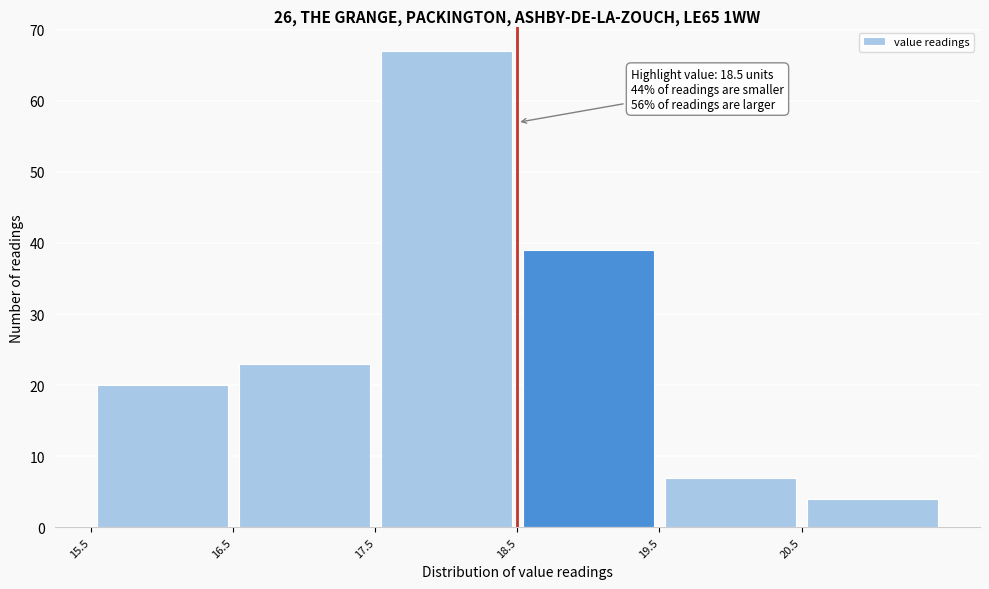

Over which range of the x-axis is the bar tallest?

17.5 to 18.5